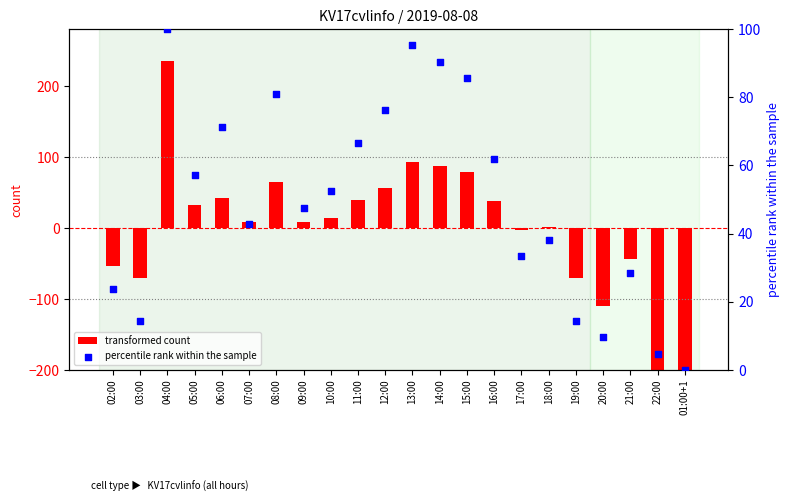

At which category is the sum across all series the highest?

04:00